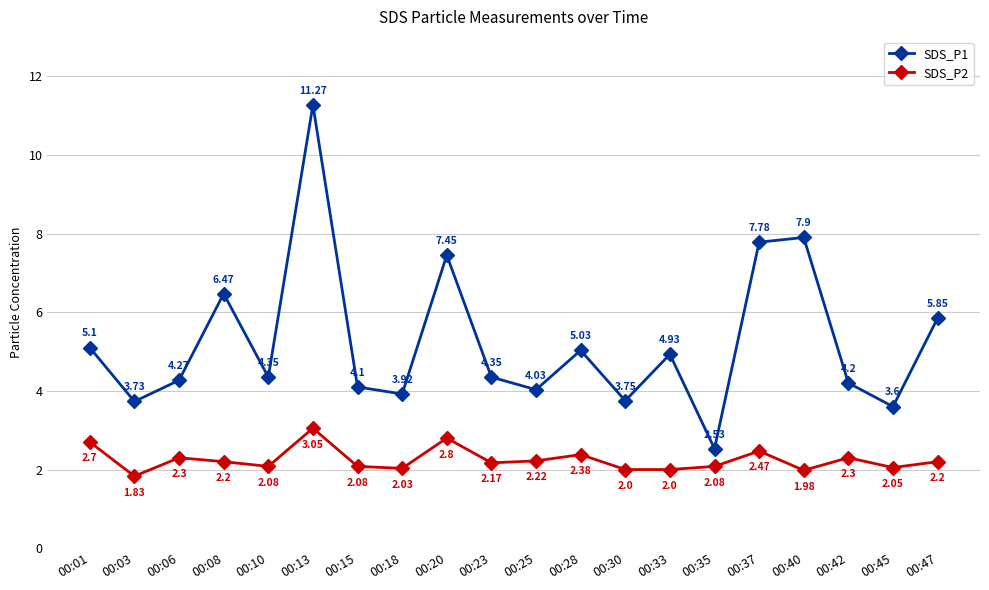

Which series has the widest spread of values?

SDS_P1